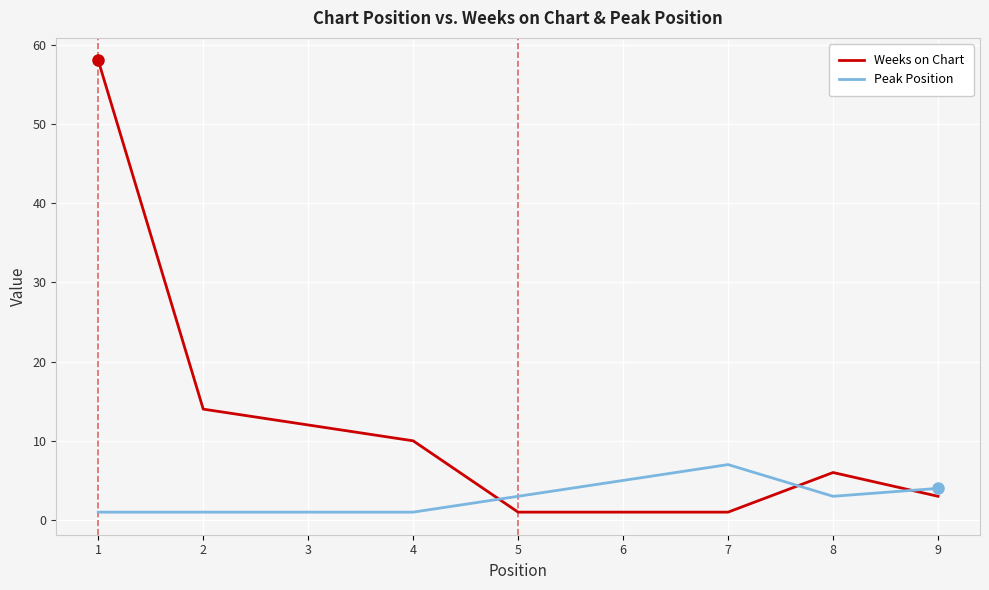

Reading right to left, what are all the values shown in this chart?

Weeks on Chart: 3	6	1	1	1	10	12	14	58
Peak Position: 4	3	7	5	3	1	1	1	1